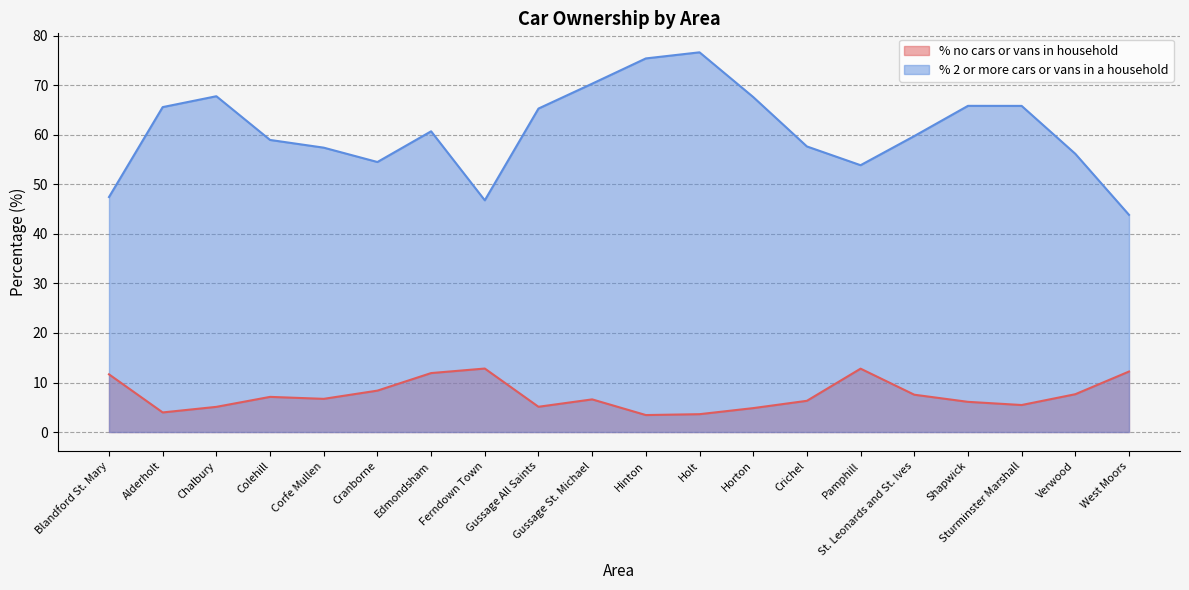

What is the approximate value of % no cars or vans in household at Edmondsham?

11.9